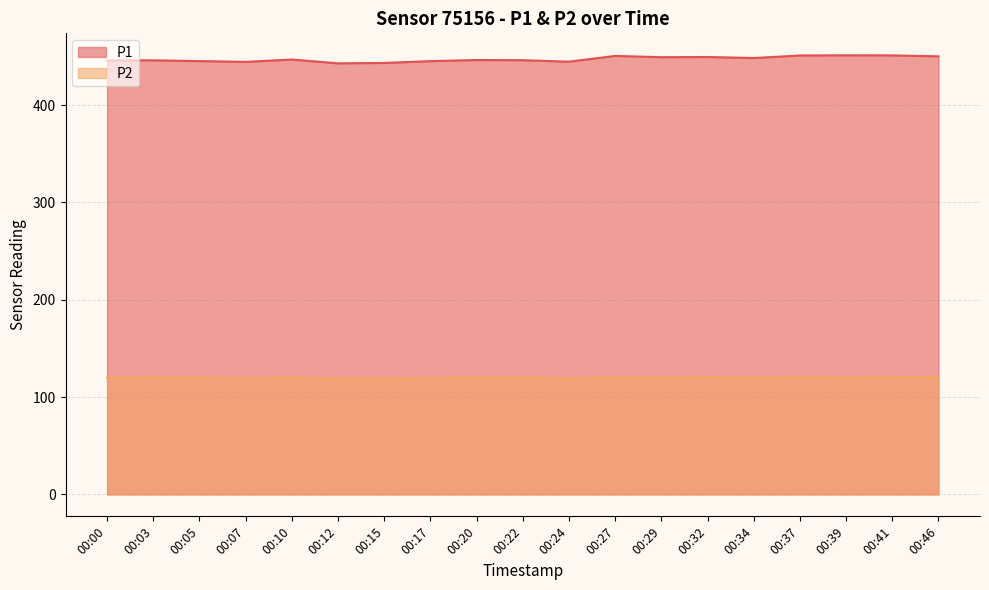

What is the maximum value shown in the chart?

451.3